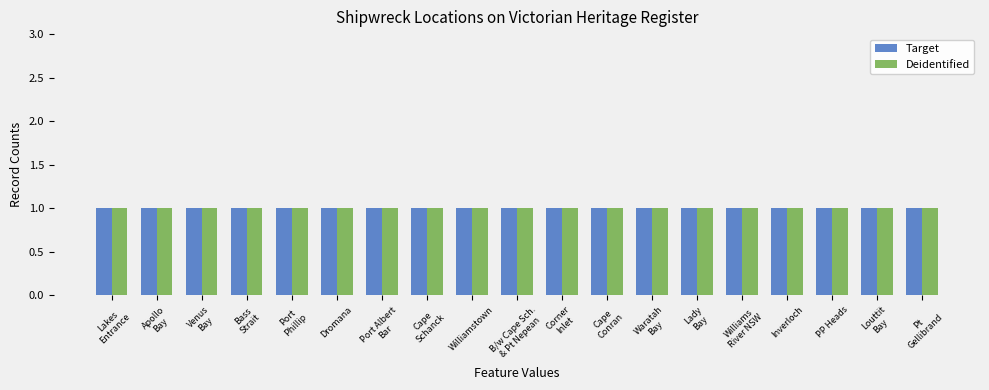

Which has a higher value, Corner Inlet or Point Gellibrand?

Corner Inlet